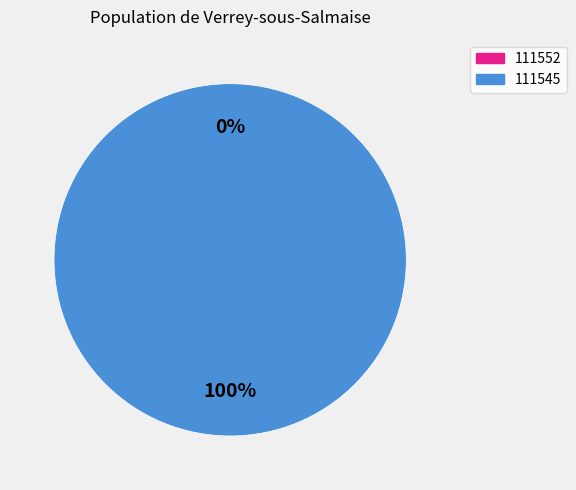

To the nearest percent, what is the combined percentage of 111545 and 111552?

100%